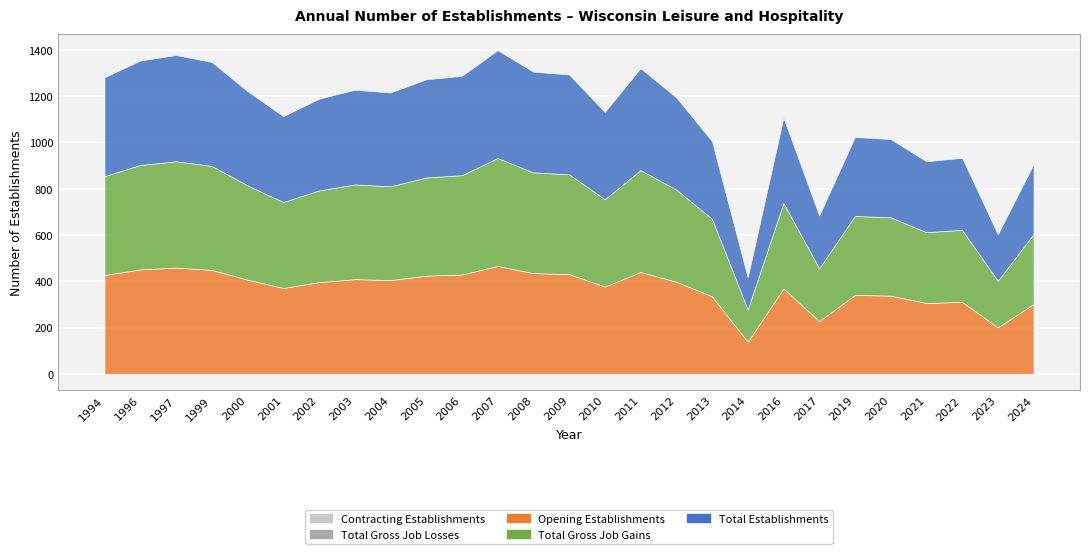

True or false: Total Establishments and Total Gross Job Losses intersect in this chart.

False